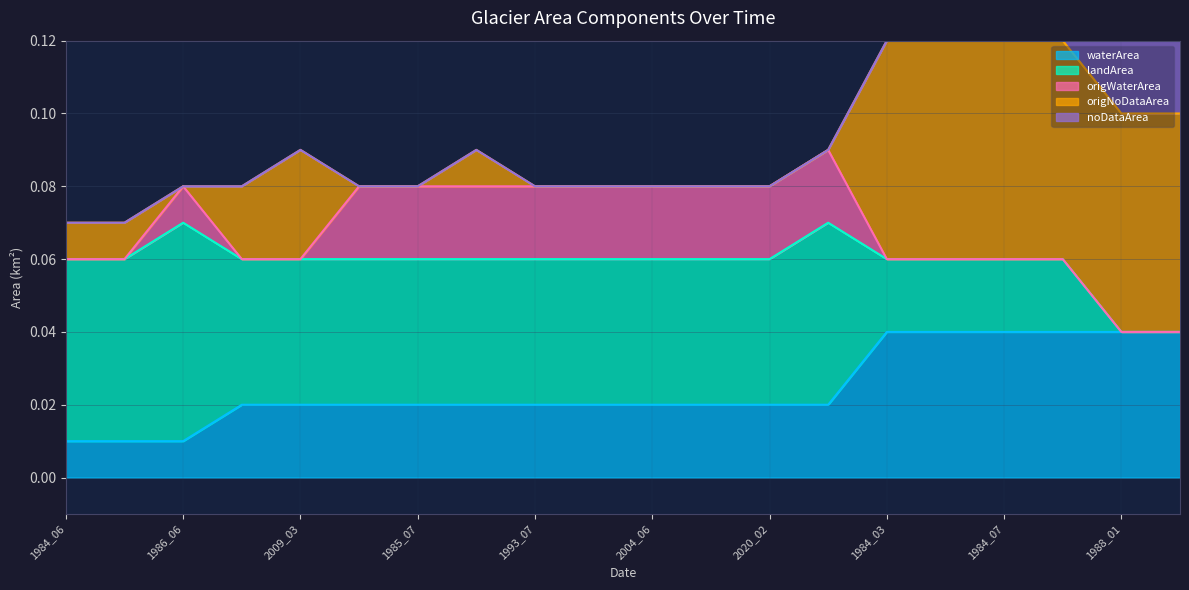

What position from the right is 1988_01?

2